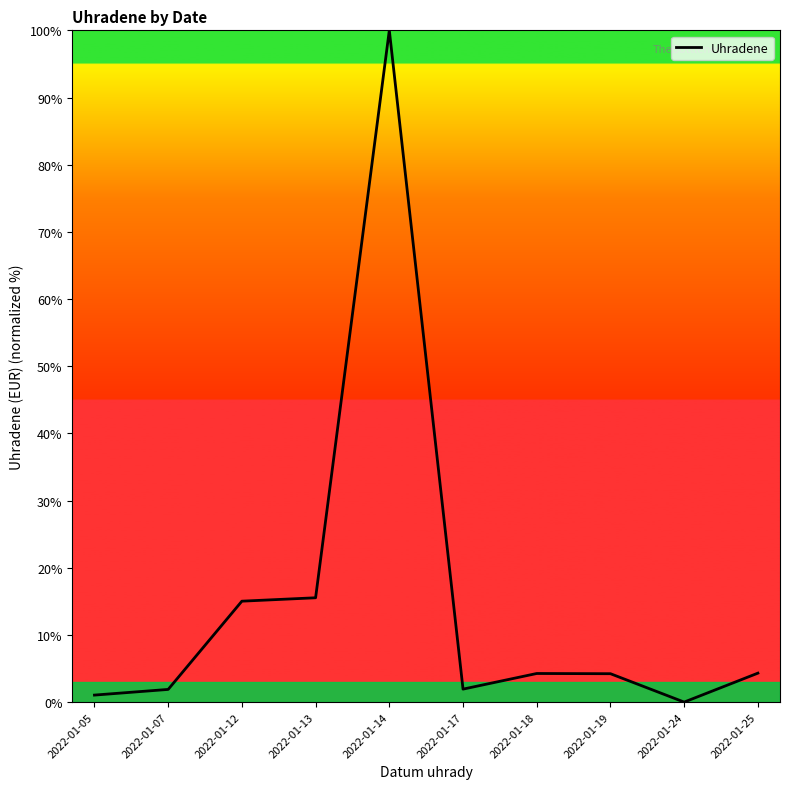

Which has a higher value, 2022-01-24 or 2022-01-13?

2022-01-13